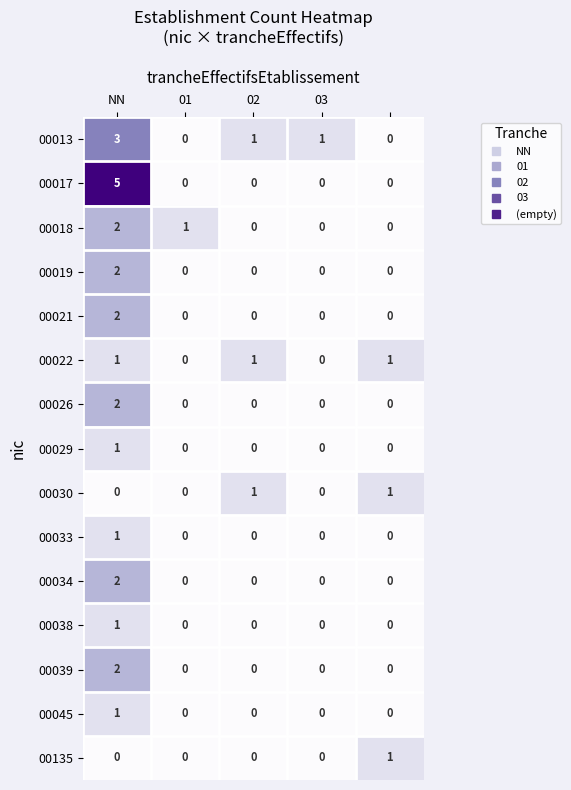

At how many categories does at least one series exceed 0?

5